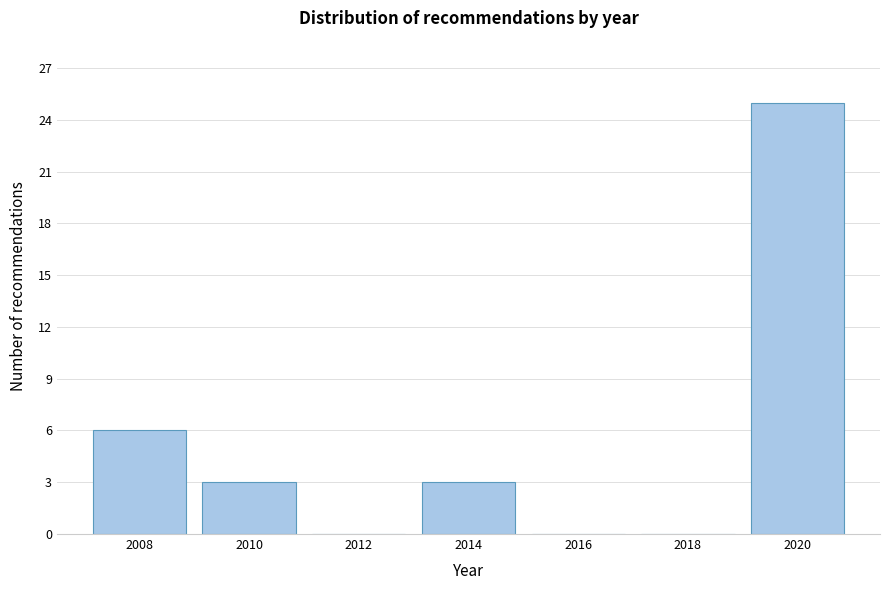

Reading left to right, transcribe this chart: for each bar, give the range it covers on the x-axis and its height. The values are not printed on the chart, so give them approximately, as read against the axis.

2007 to 2009: 6
2009 to 2011: 3
2011 to 2013: 0
2013 to 2015: 3
2015 to 2017: 0
2017 to 2019: 0
2019 to 2021: 25